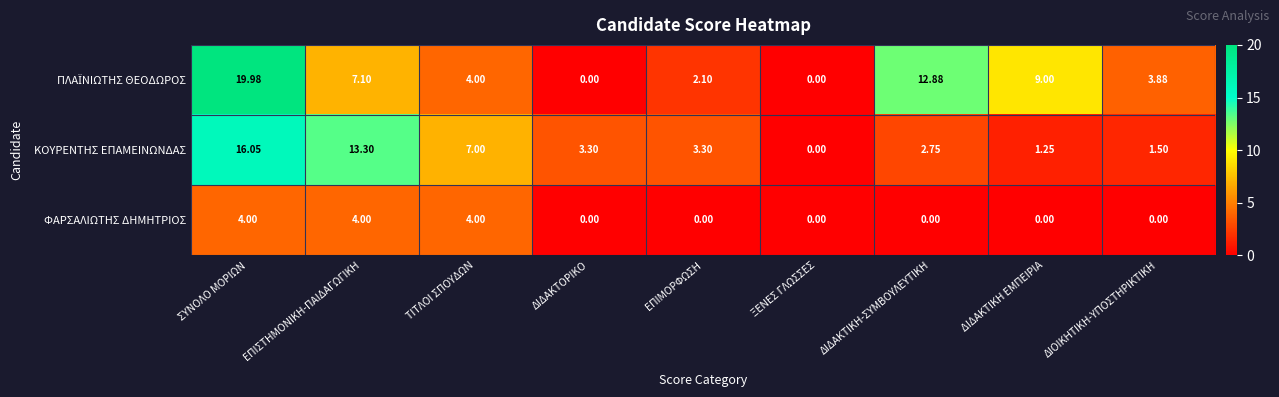

At which category is the sum across all series the highest?

ΣΥΝΟΛΟ ΜΟΡΙΩΝ